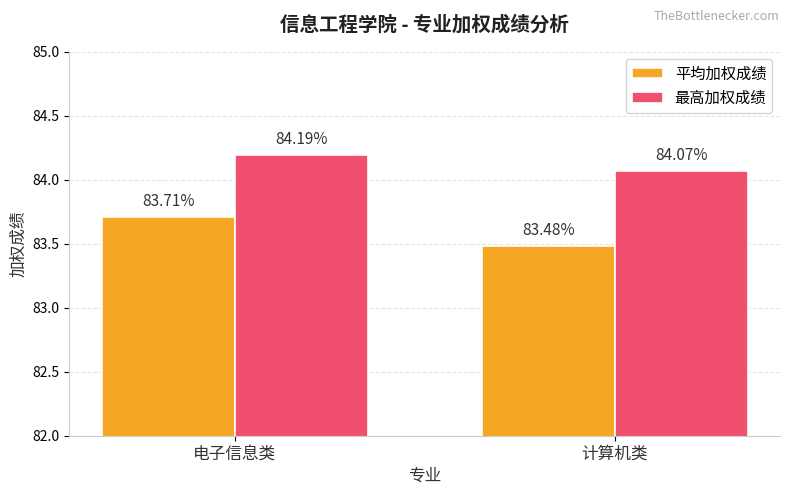

Reading left to right, transcribe all the data shown in this chart.

平均加权成绩: 83.7	83.5
最高加权成绩: 84.2	84.1